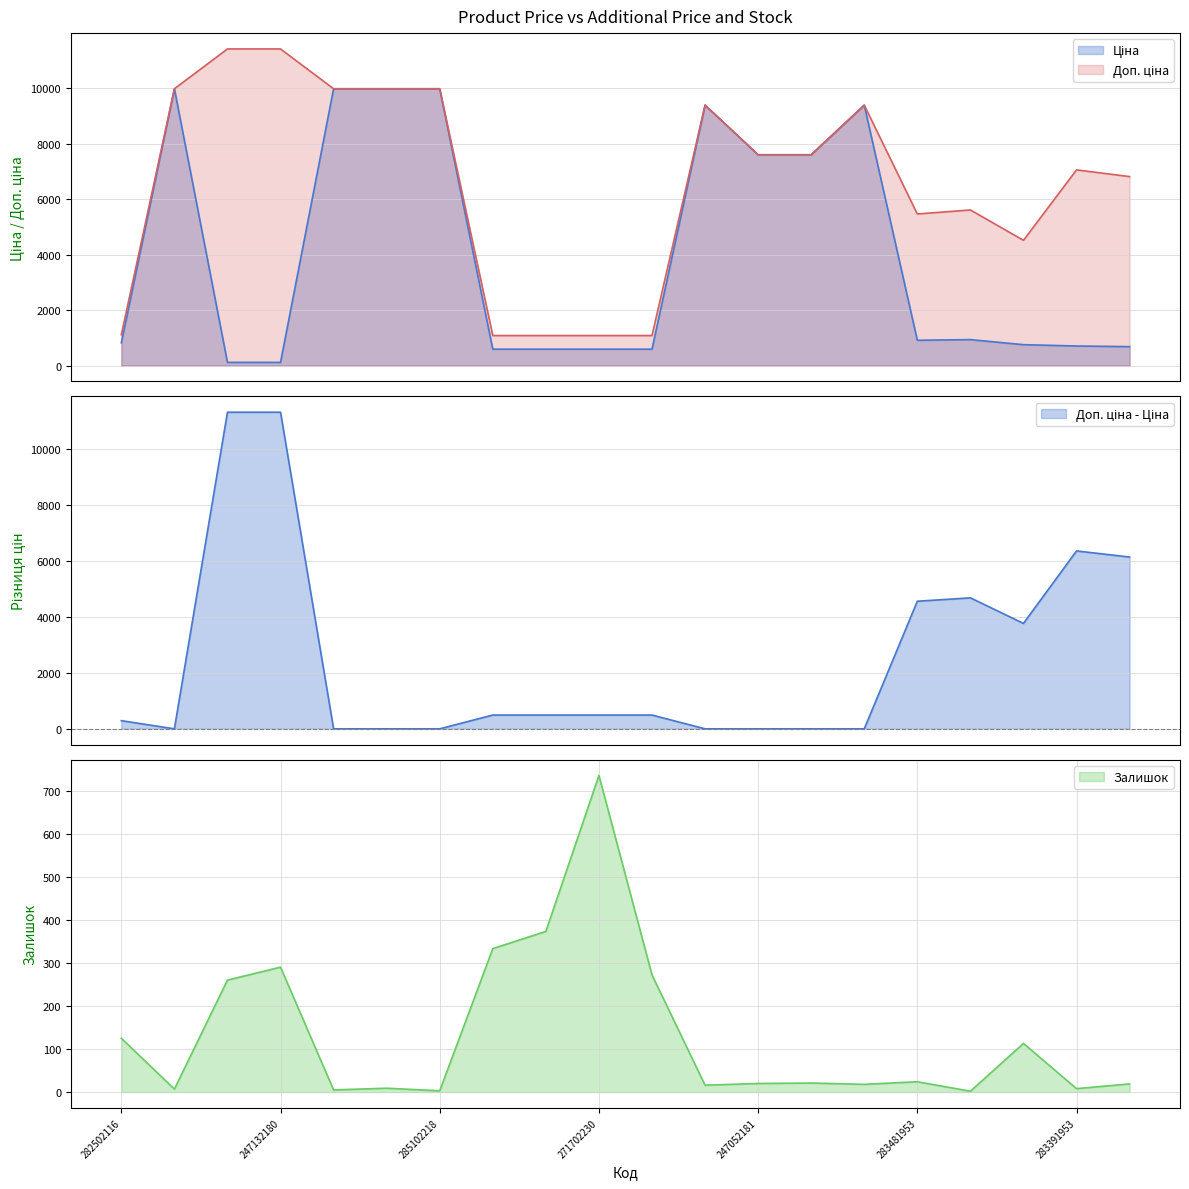

What is the maximum value for Доп. ціна?

11410.0